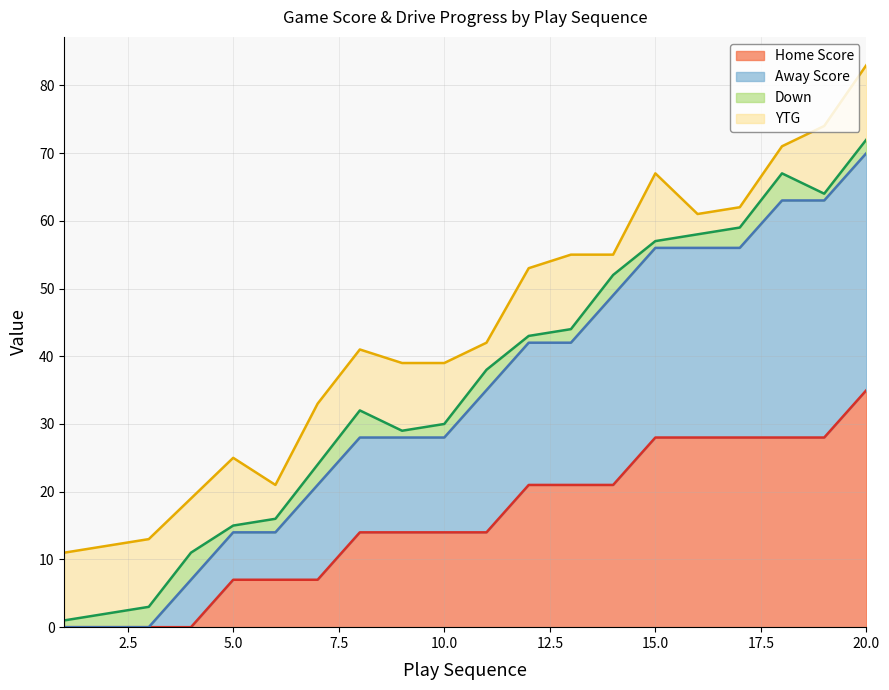

True or false: Home Score has a value of 21 at 14.

True